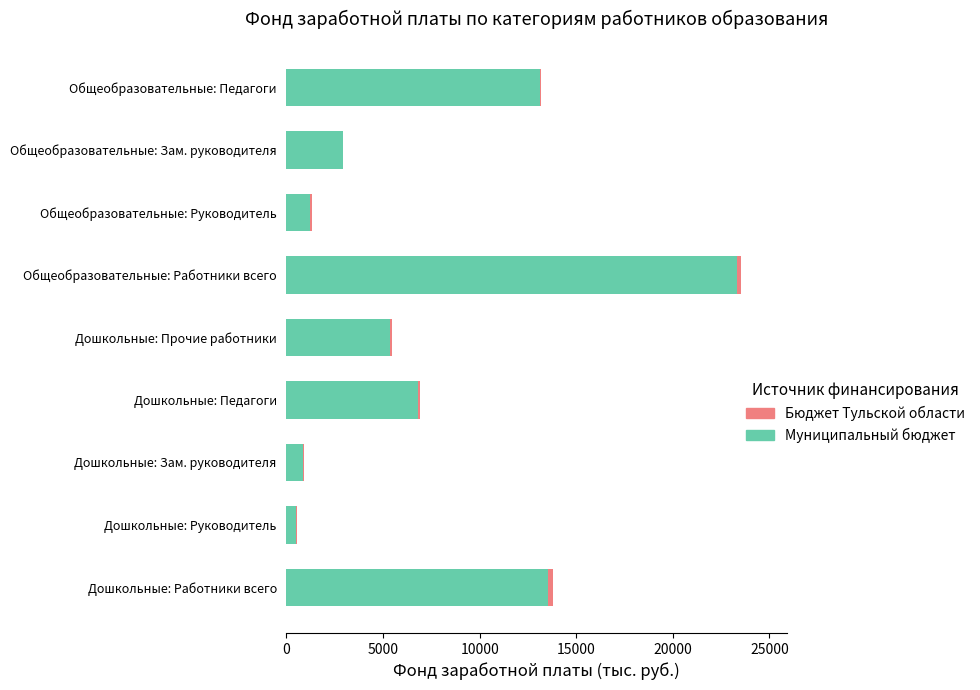

What is the average value of the Муниципальный бюджет series?

7521.3